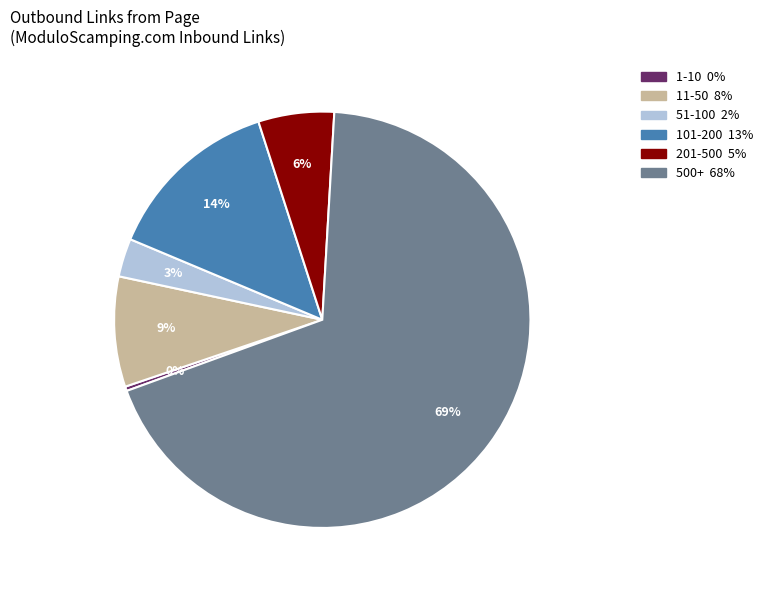

How many slices are in this pie chart?

6